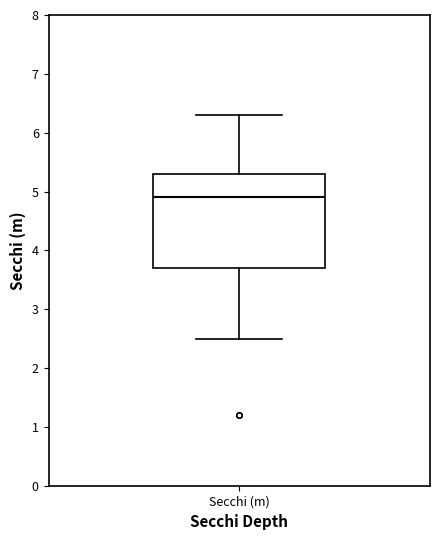

Transcribe this box plot: give where the median line is, the range the box spans, and where the two whiskers end, as read against the y-axis. The values are not printed on the chart, so give them approximately, as read against the axis.

median 4.9, box 3.7 to 5.3, whiskers 2.5 to 6.3